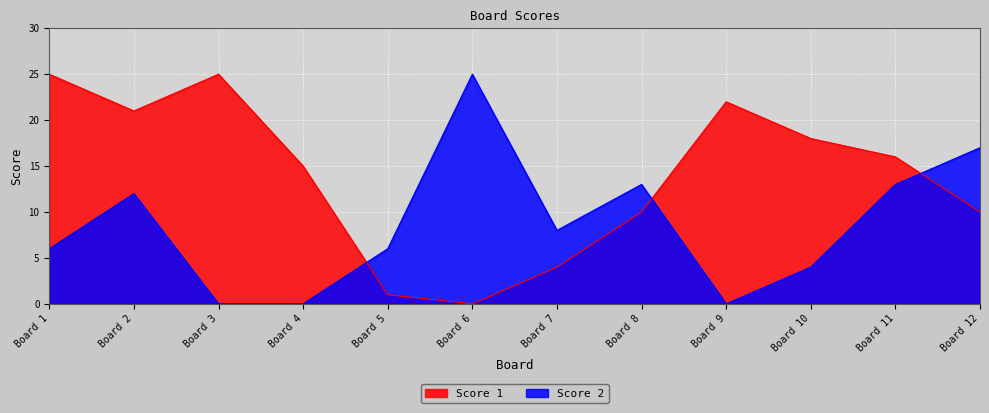

Read the Score 1 value at Board 11.

16